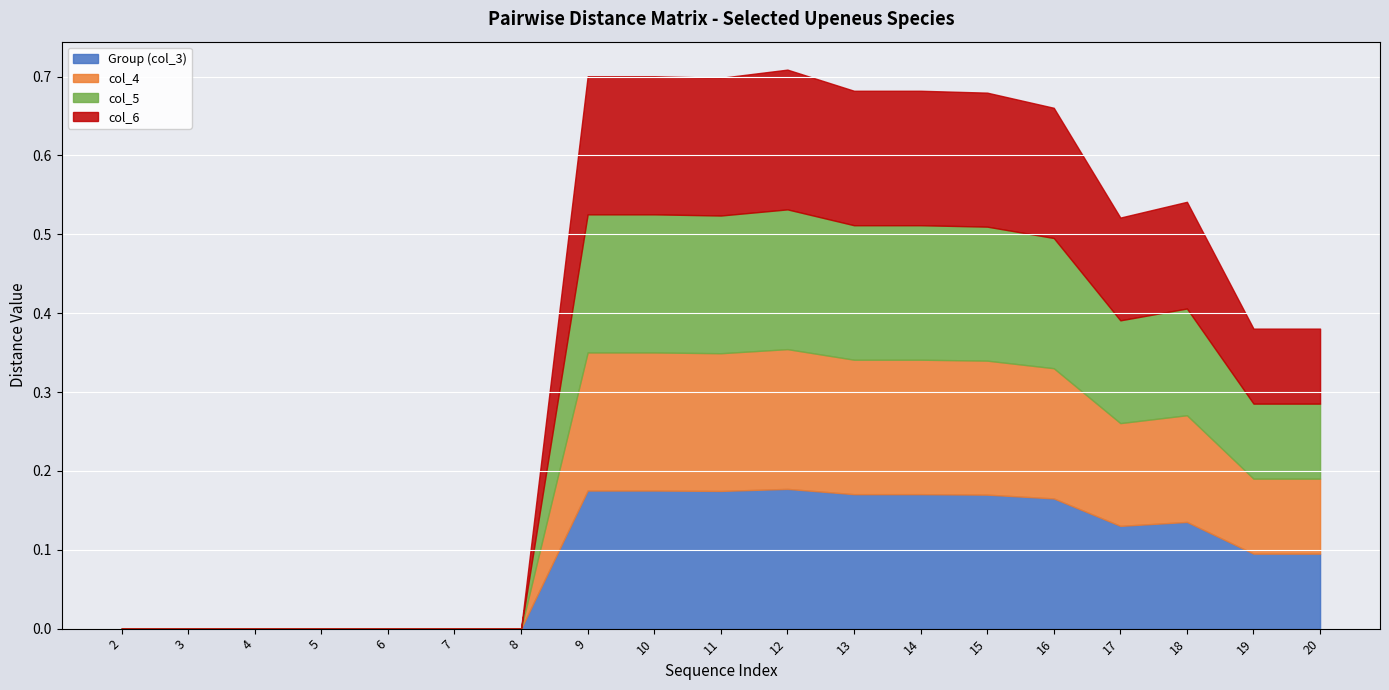

True or false: col_6 and col_5 cross at least once.

False